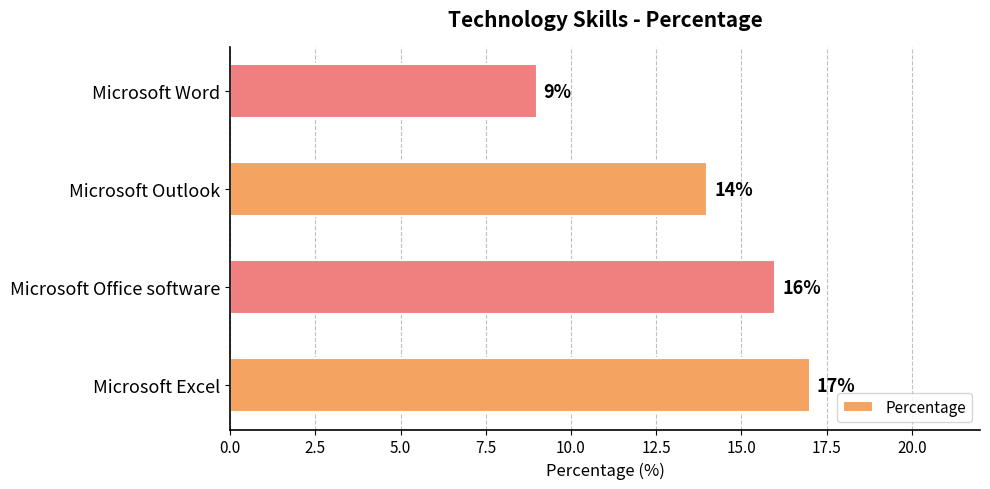

What is the average value?

14